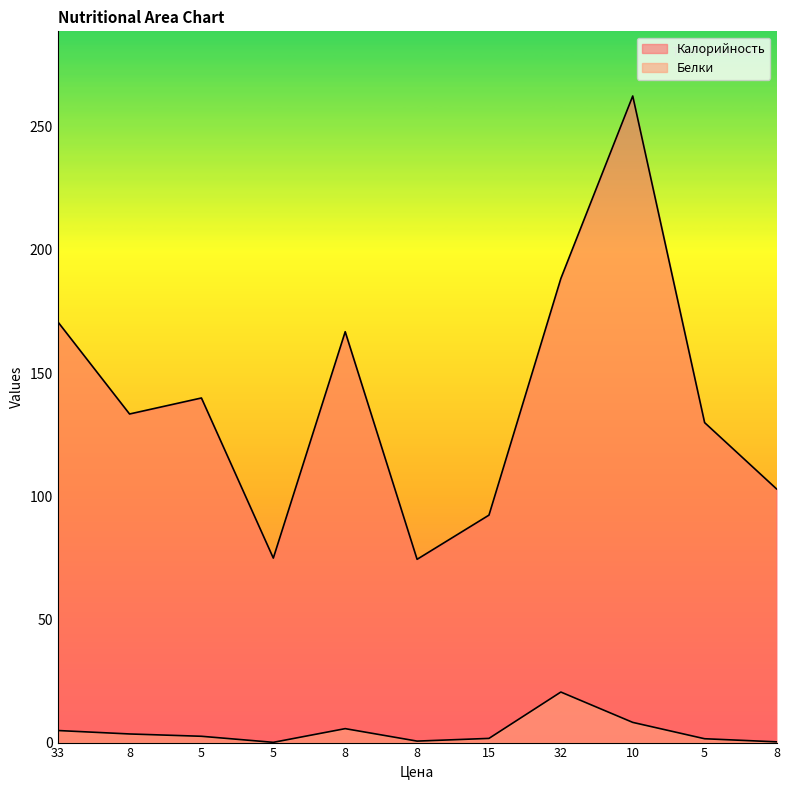

Rank the series at 8 from highest to lowest value.

Калорийность, Белки